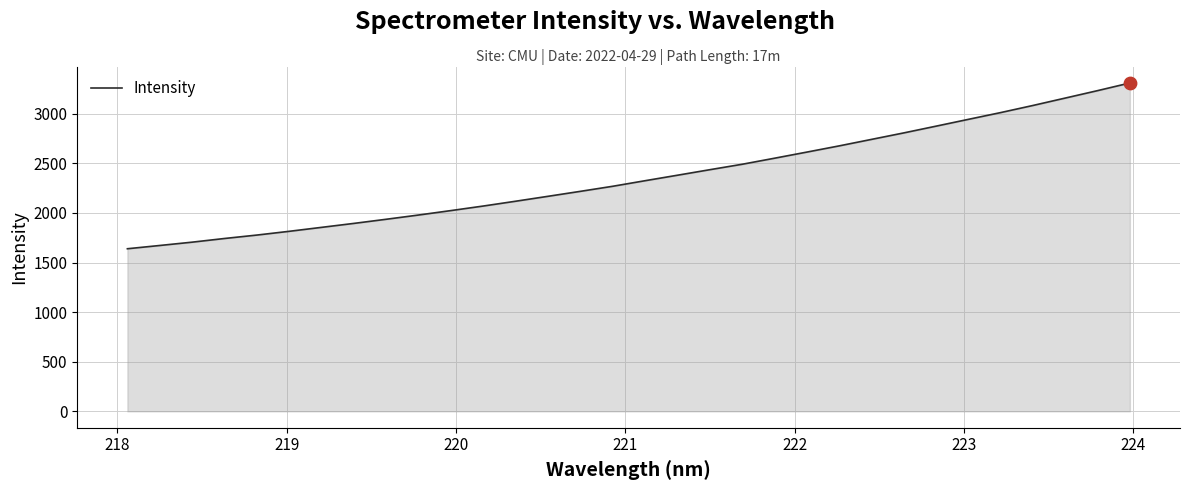

What is the minimum value shown in the chart?

1638.8